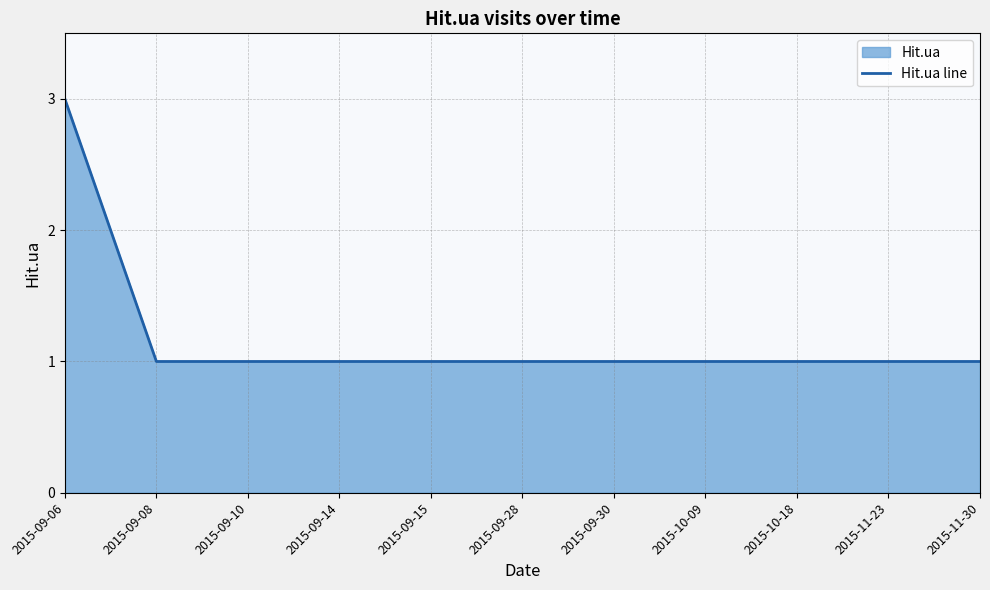

Between 2015-10-09 and 2015-11-23, which is larger?

2015-10-09